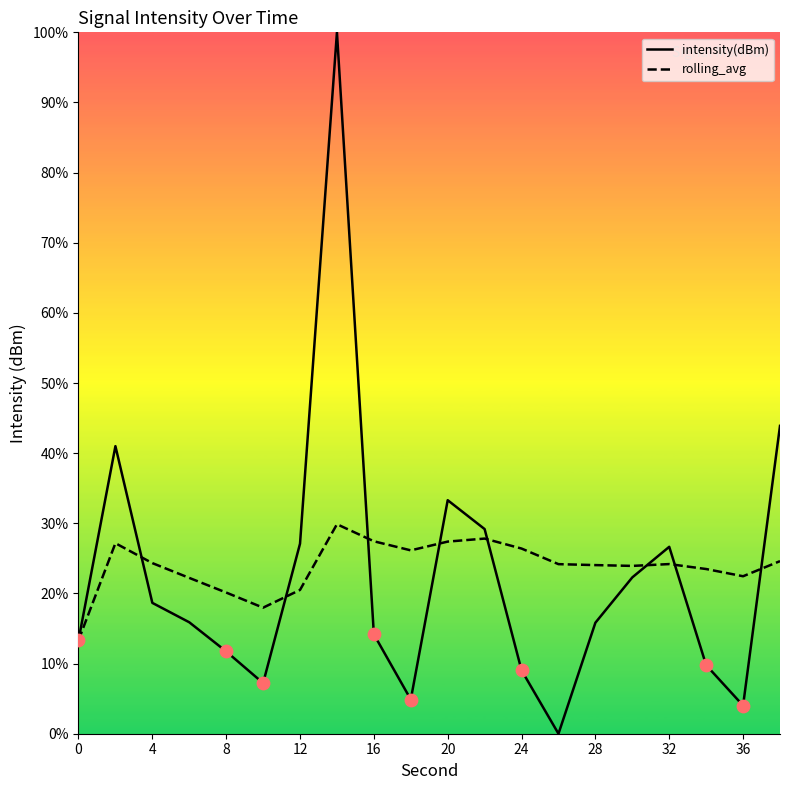

At how many categories does at least one series exceed 75?

1